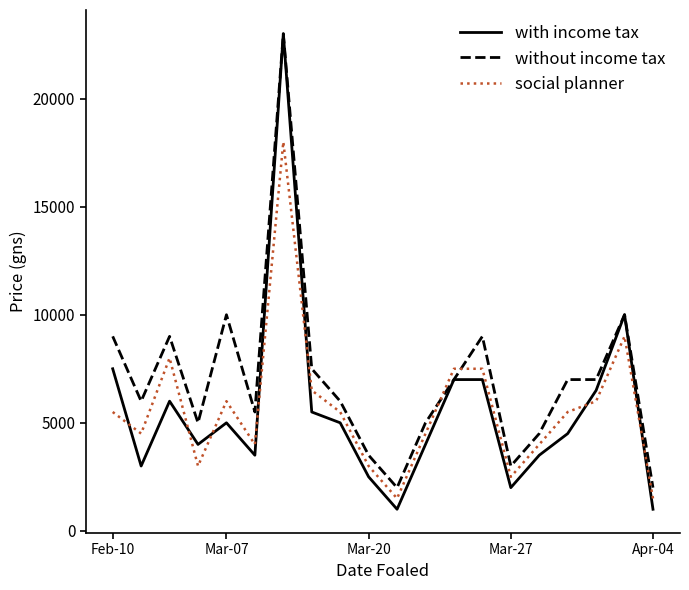

After their last crossing, which series has the higher values: without income tax or social planner?

without income tax